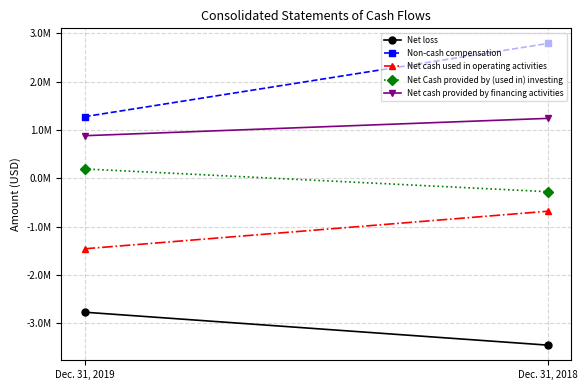

What is the spread (max minus min) of values at Dec. 31, 2019?

4045844